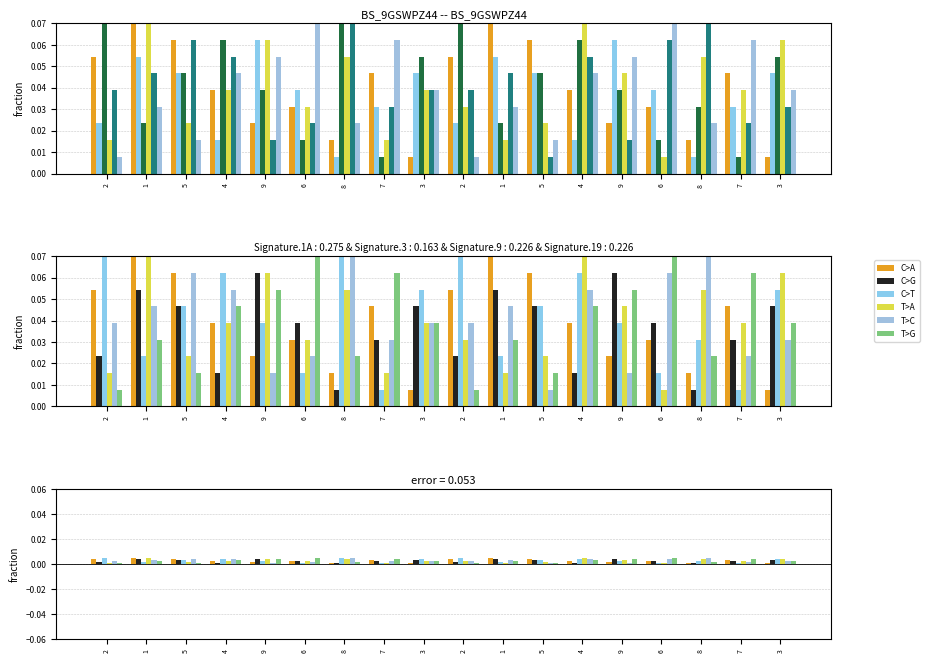

At how many categories does at least one series exceed 0?

18